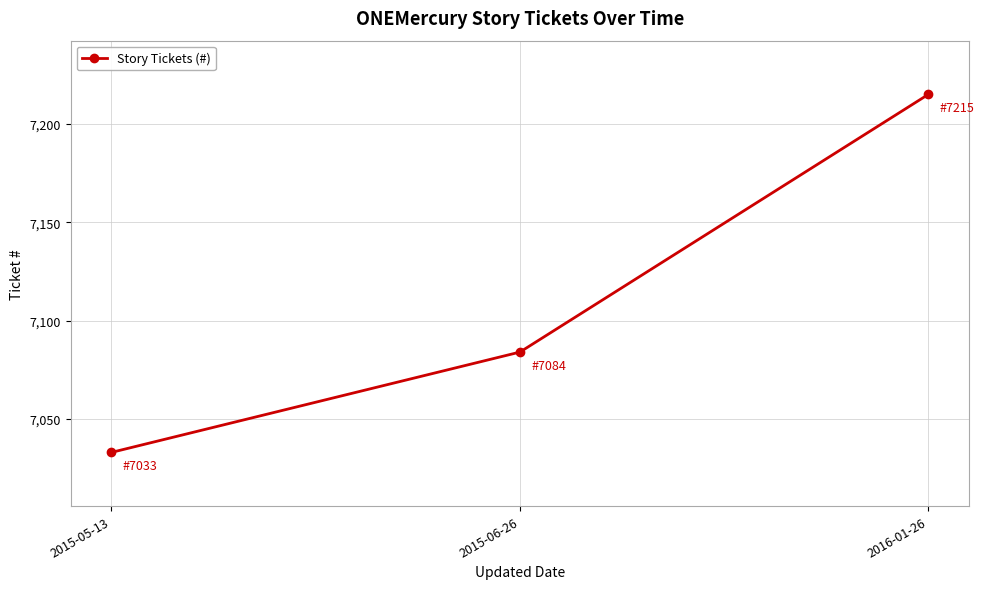

What is the change in value from 2015-05-13 to 2015-06-26?

+51